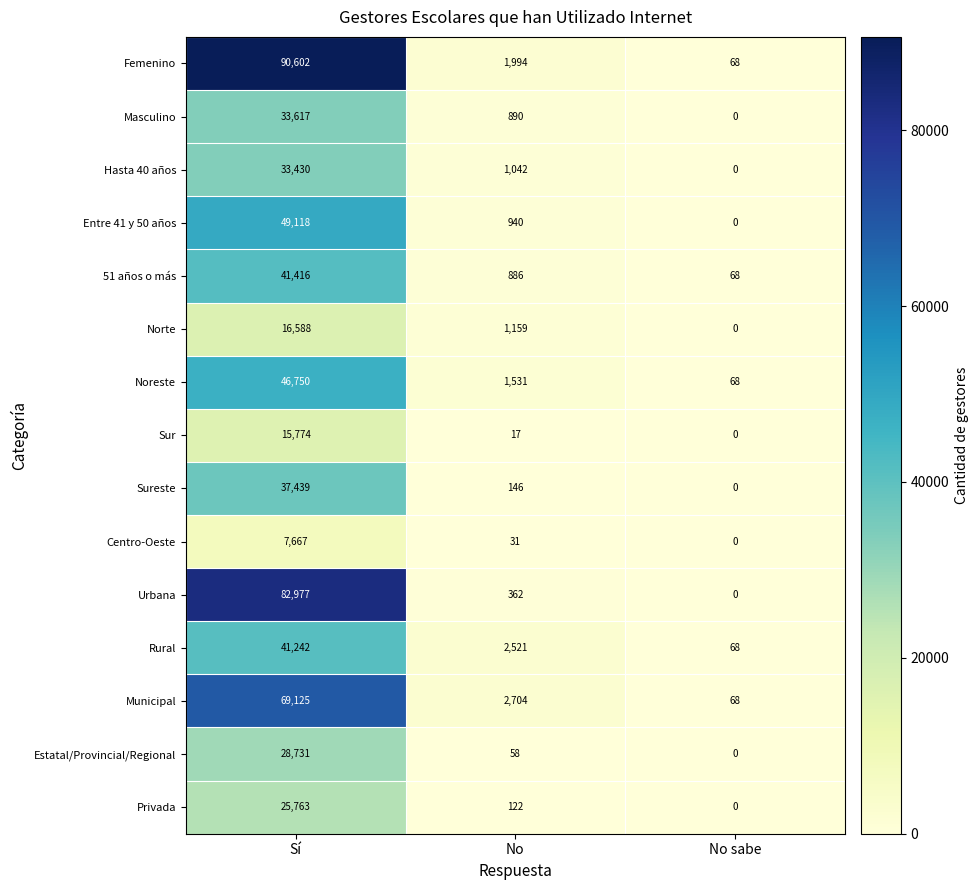

What is the spread (max minus min) of values at No?

2687